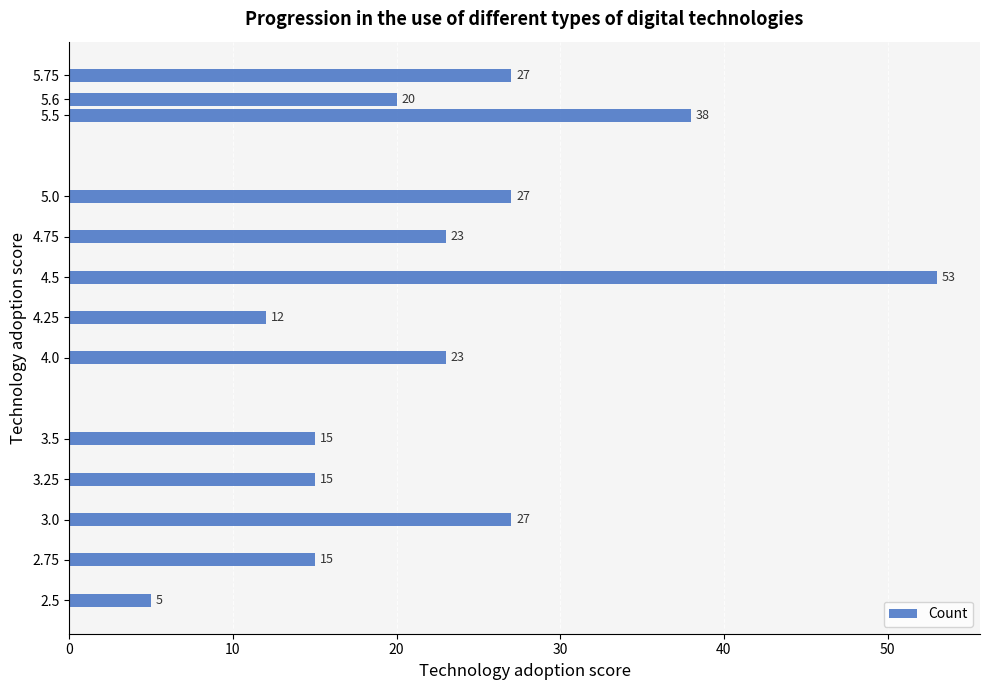

Count the number of categories in the chart.

13